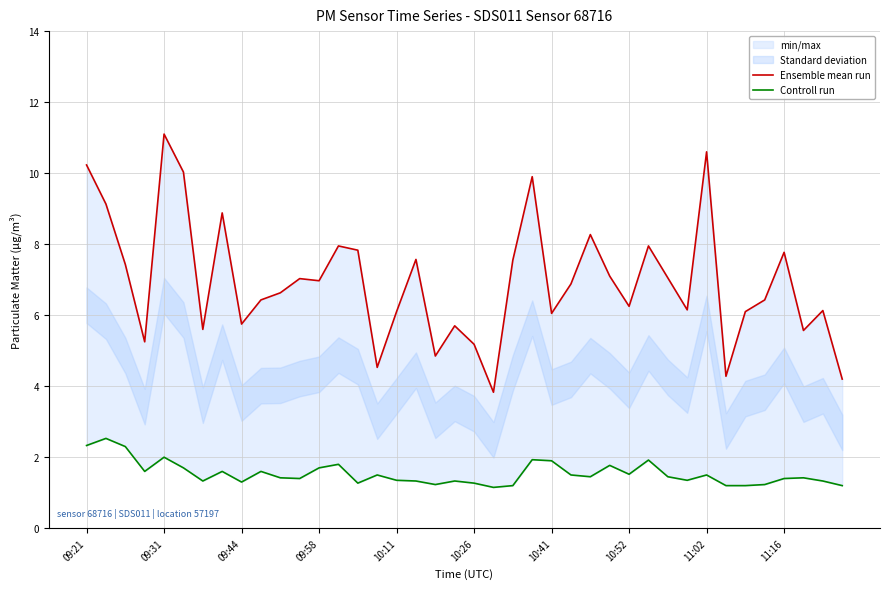

True or false: Controll run and Ensemble mean run cross at least once.

False